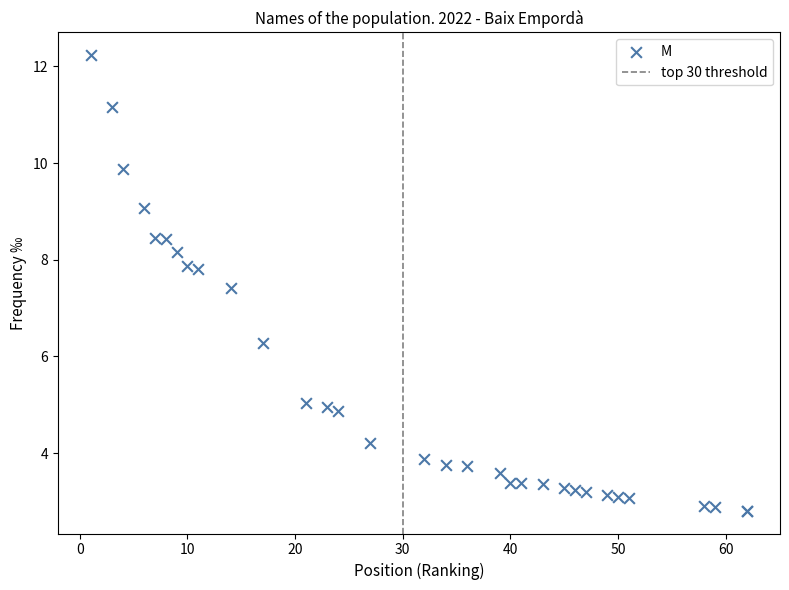

What Y value in the scatter plot is closest to 7?

7.4